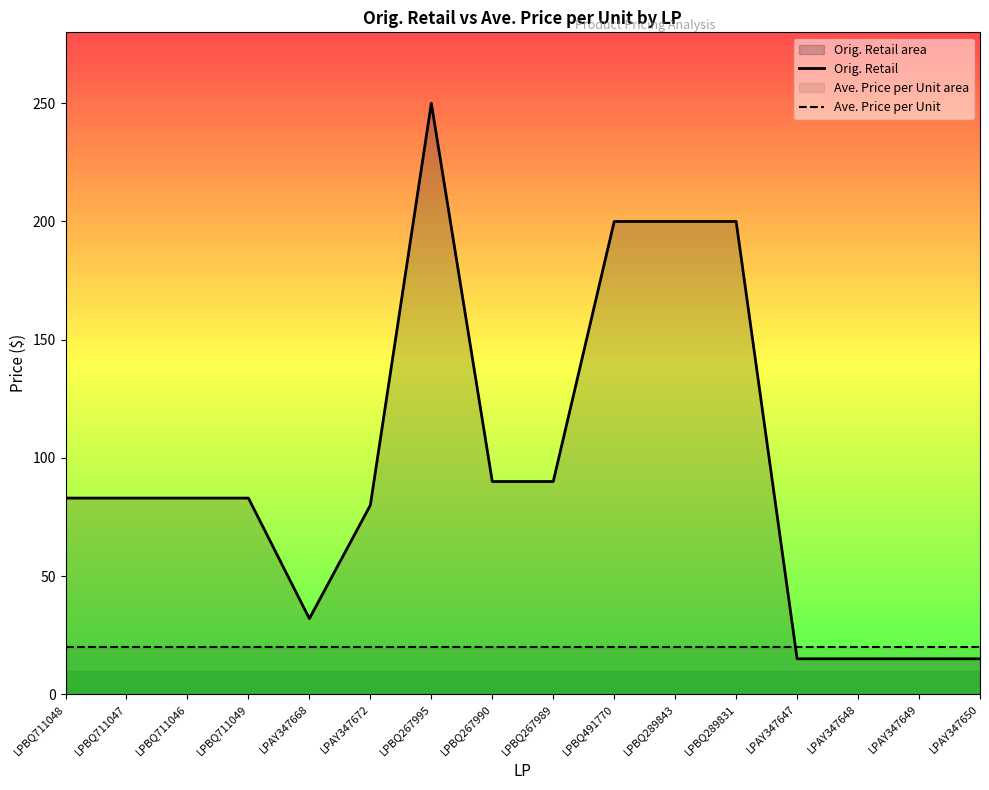

Which series has the widest spread of values?

Orig. Retail